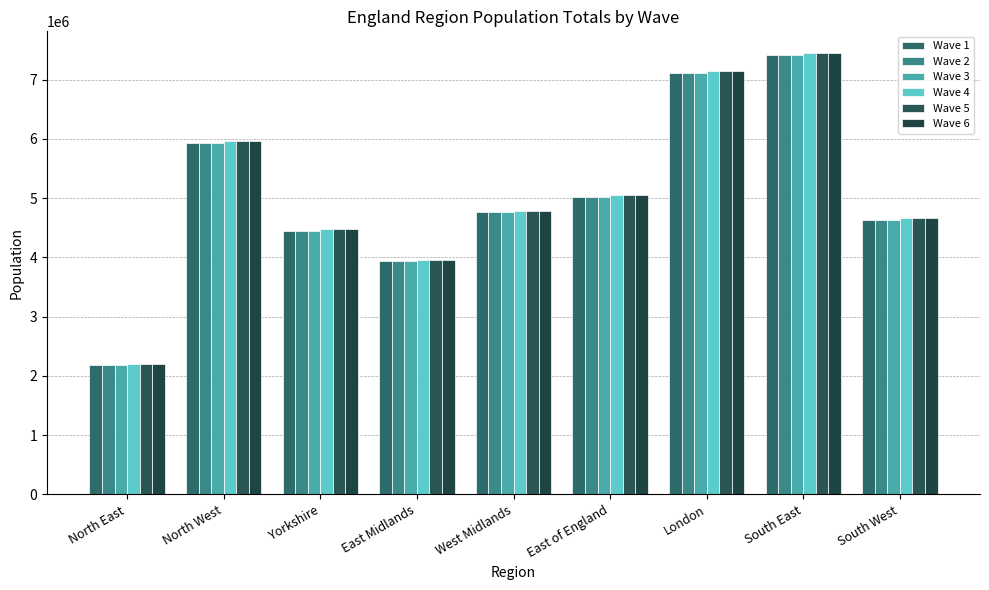

How many values in the Wave 3 series are below 4766193?

4